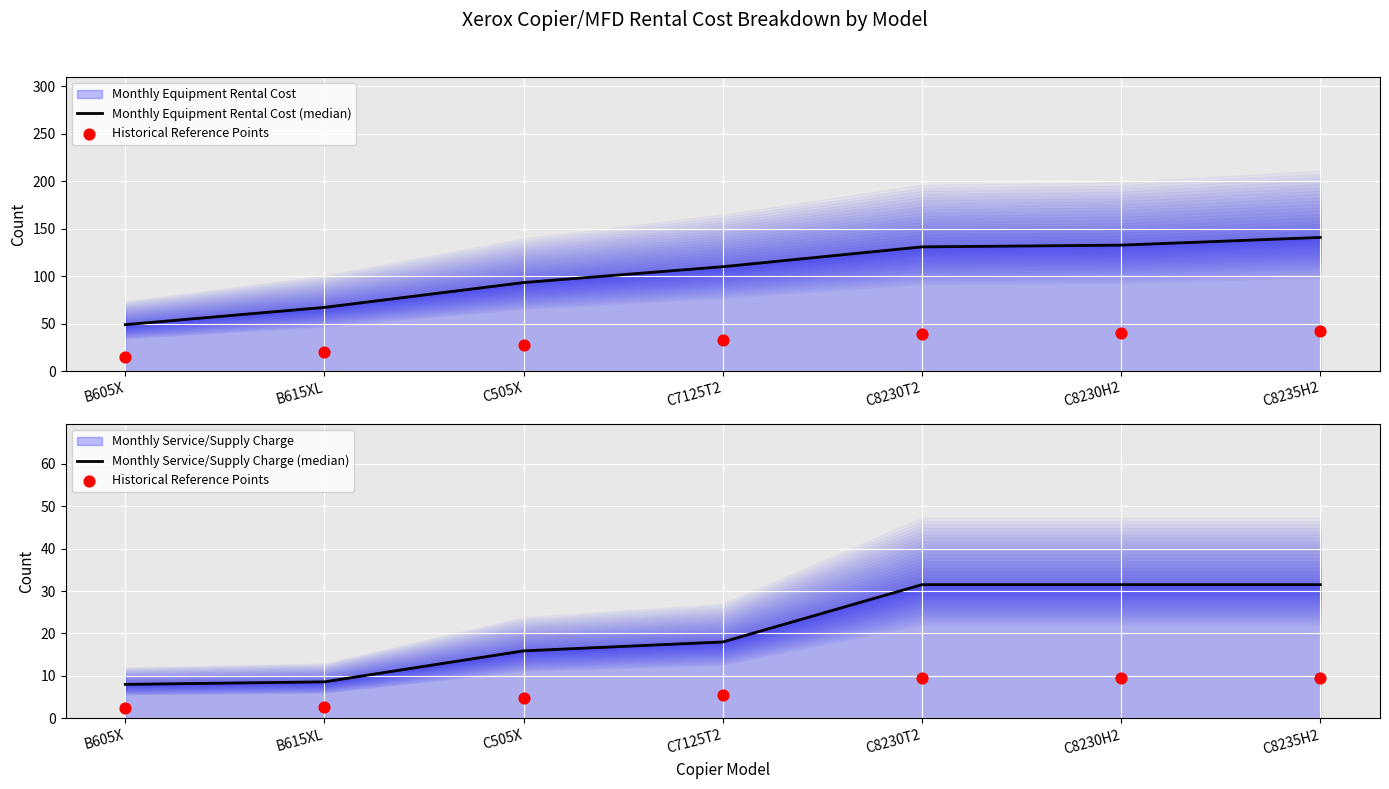

What are all the series names shown in the legend?

Monthly Equipment Rental Cost (median), Historical Reference Points, Monthly Service/Supply Charge (median)